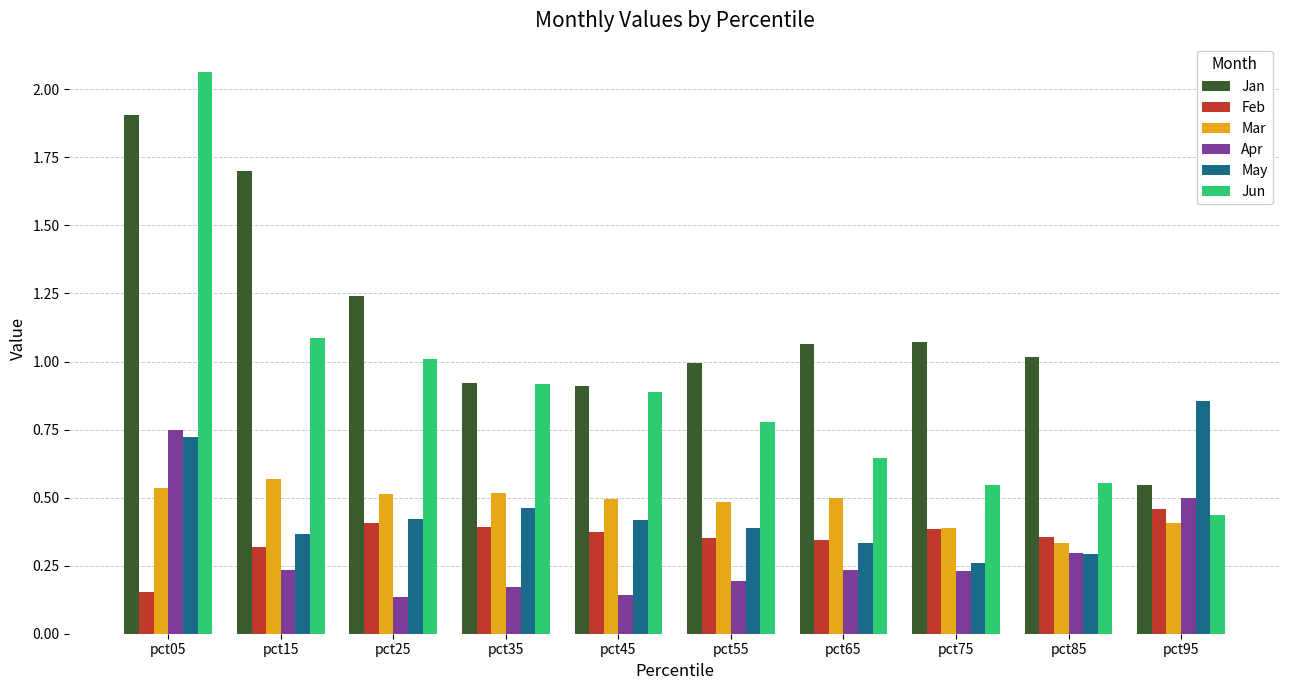

At which category is the sum across all series the highest?

pct05